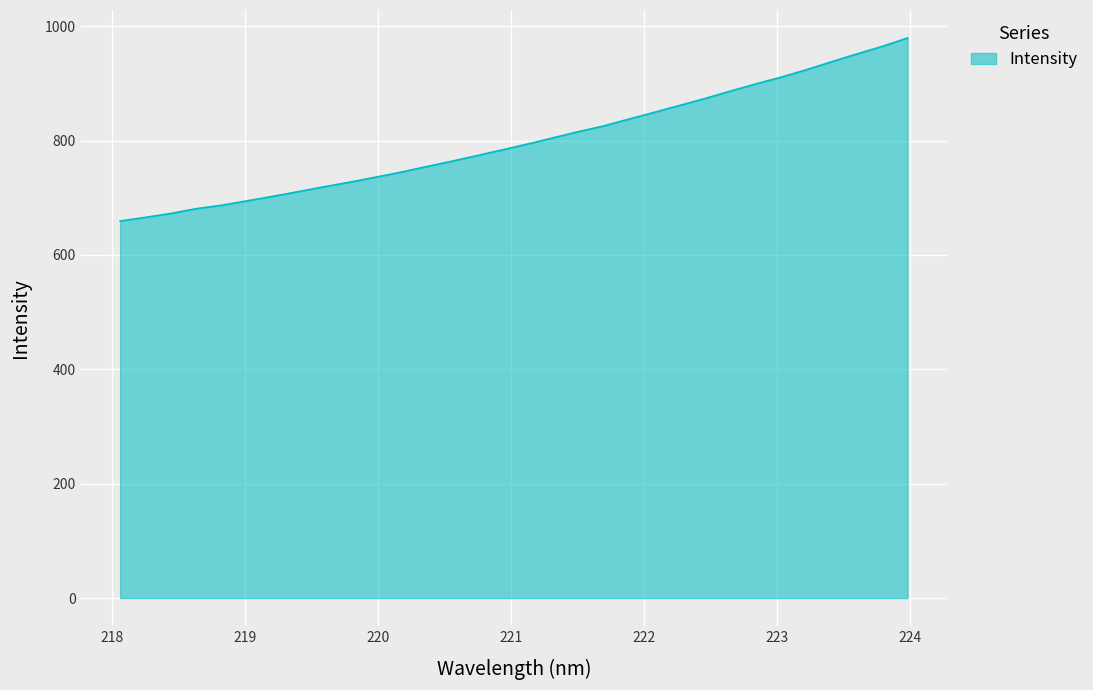

What is the maximum value shown in the chart?

979.4